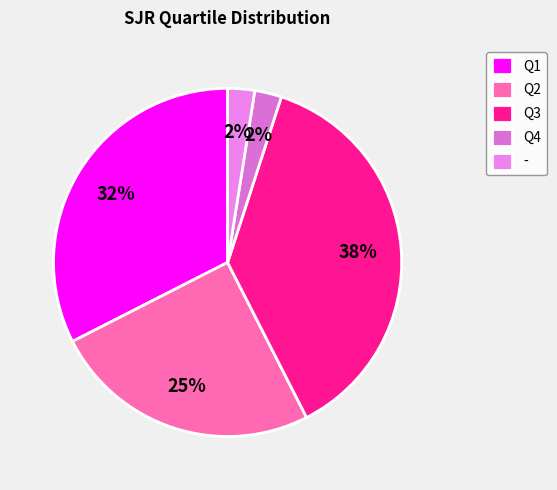

Combined, do Q3 and Q2 account for over 50%?

Yes